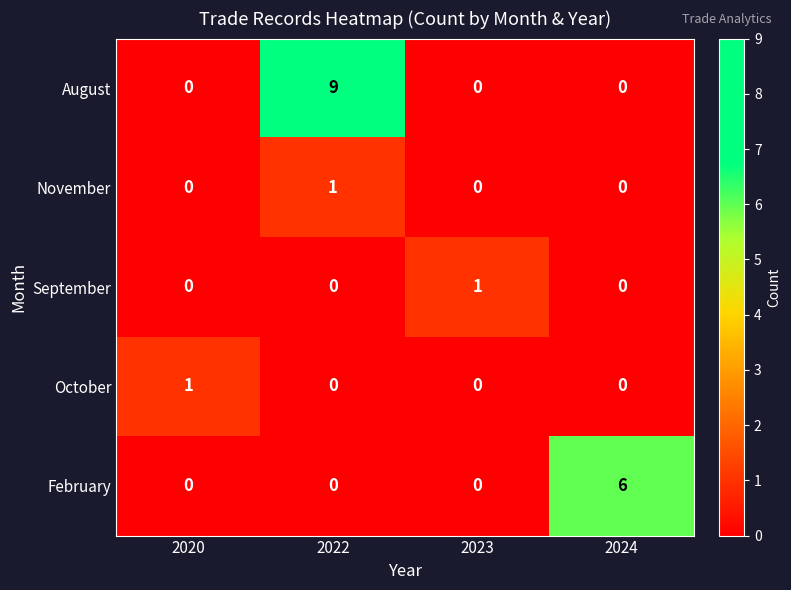

Which series has the largest range (max minus min)?

August